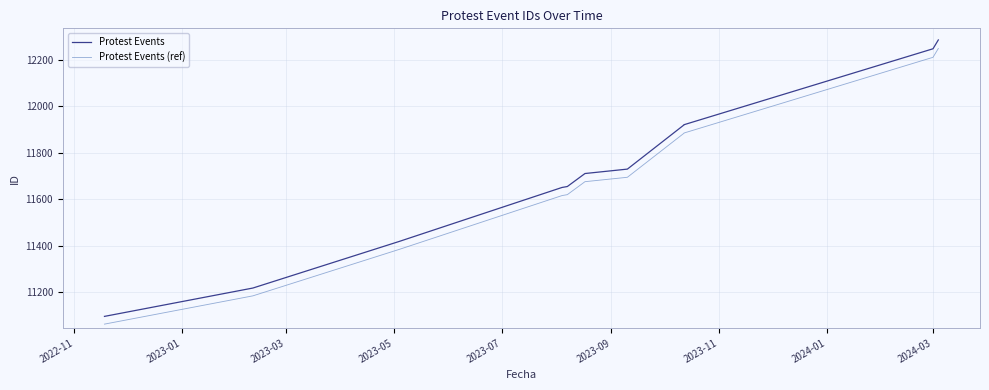

True or false: Protest Events and Protest Events (ref) cross at least once.

False